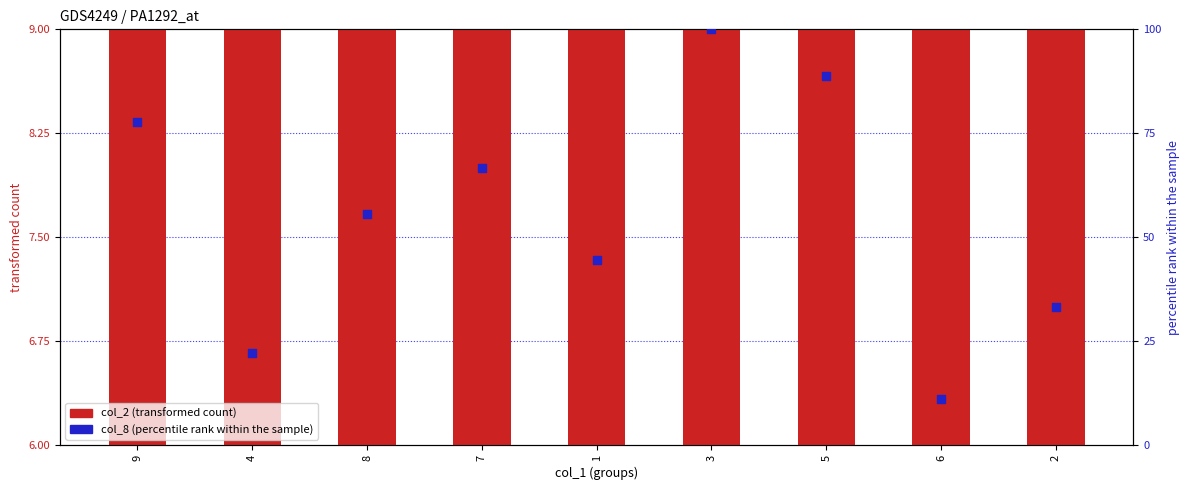

At how many categories does at least one series exceed 81?

2